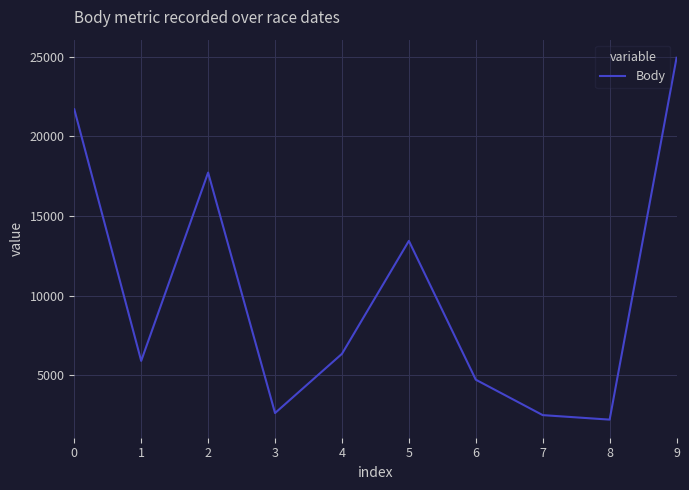

The value at 9 is 24942. True or false?

True